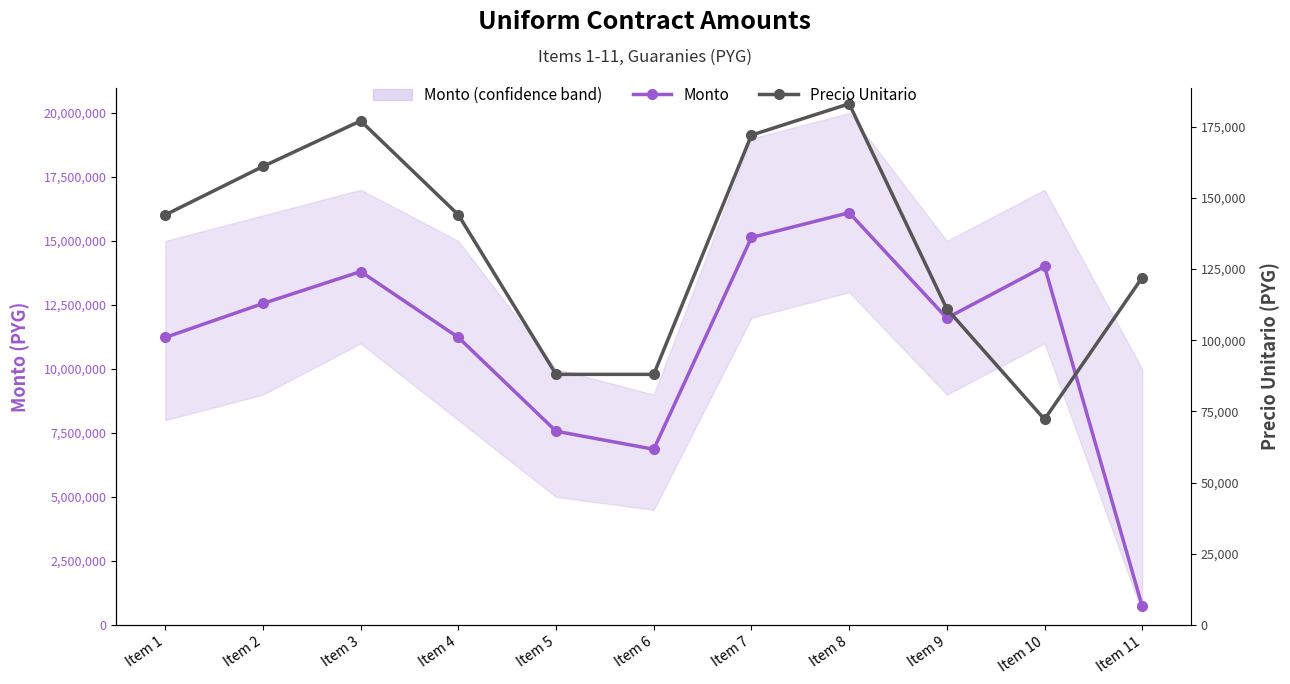

Where is Monto nearest to the value 8418000?

Item 5